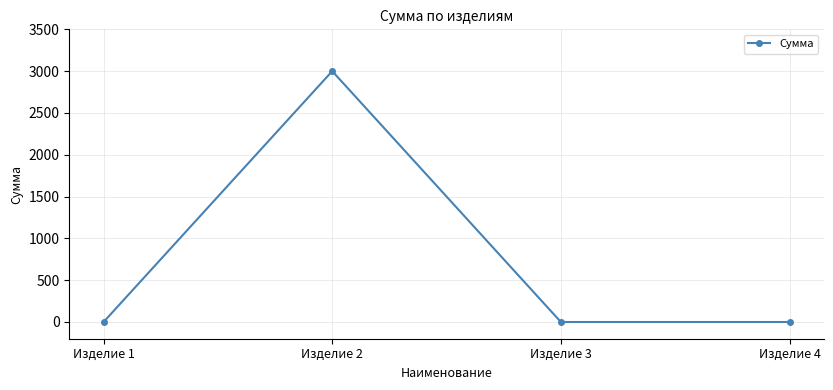

How many series are shown in this chart?

1